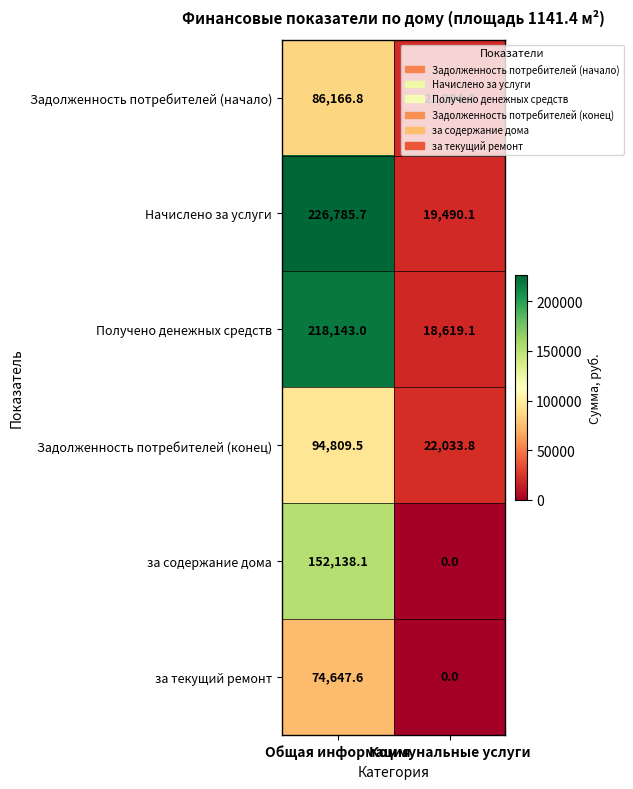

How many series are shown in this chart?

6